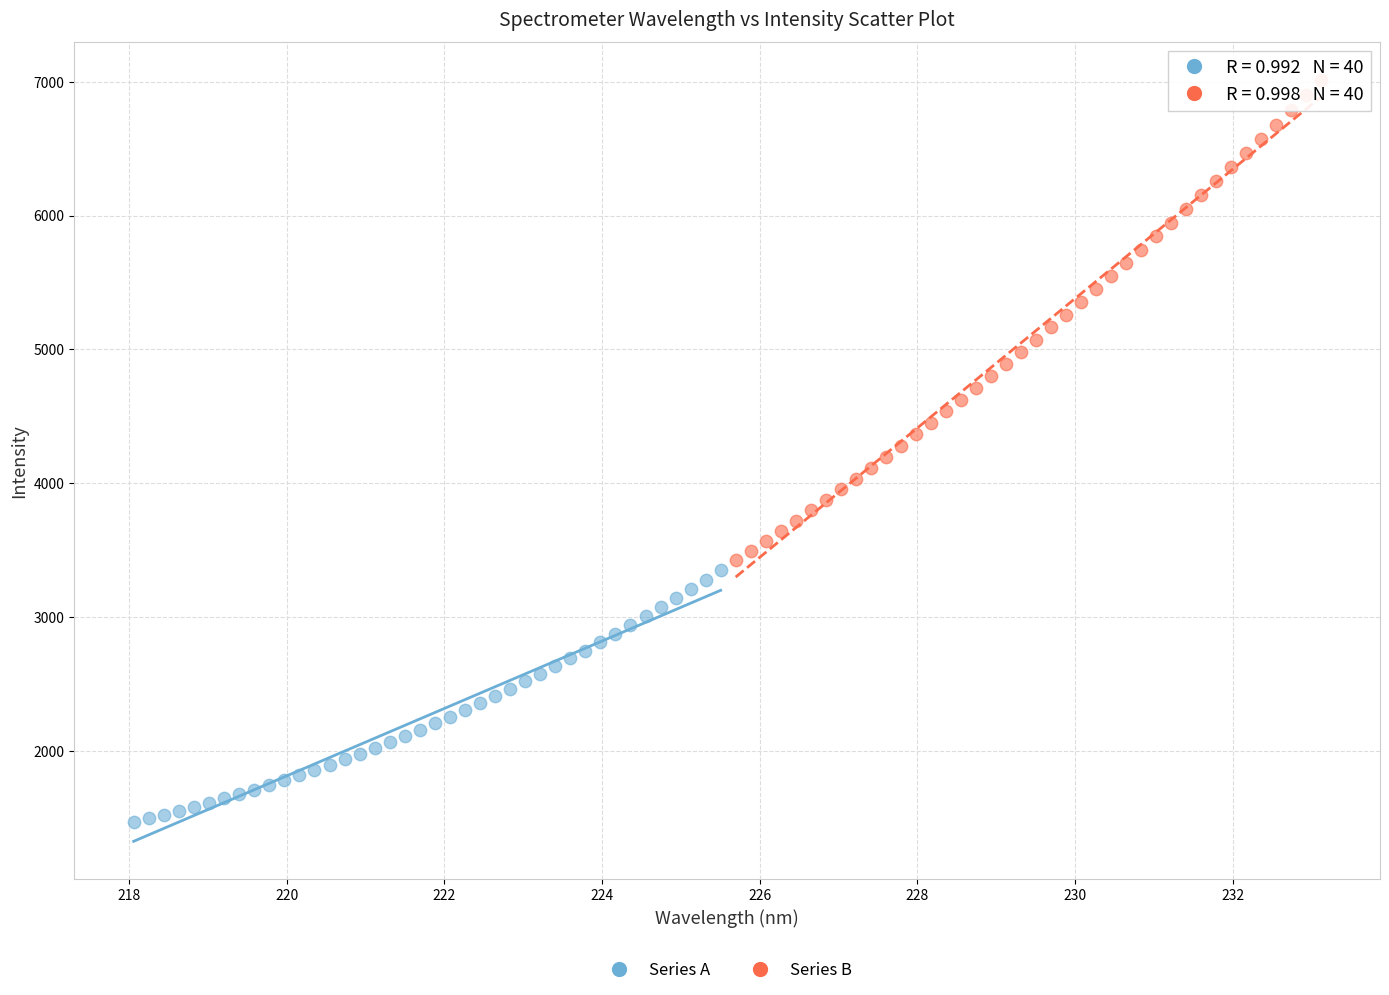

Which series has the widest spread of Y values?

Series B